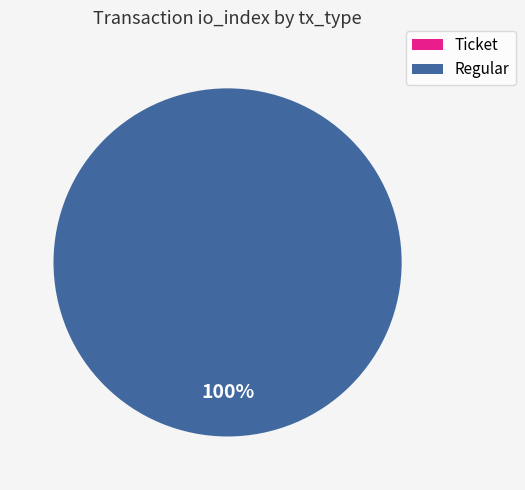

Does Regular represent more than half of the total?

Yes